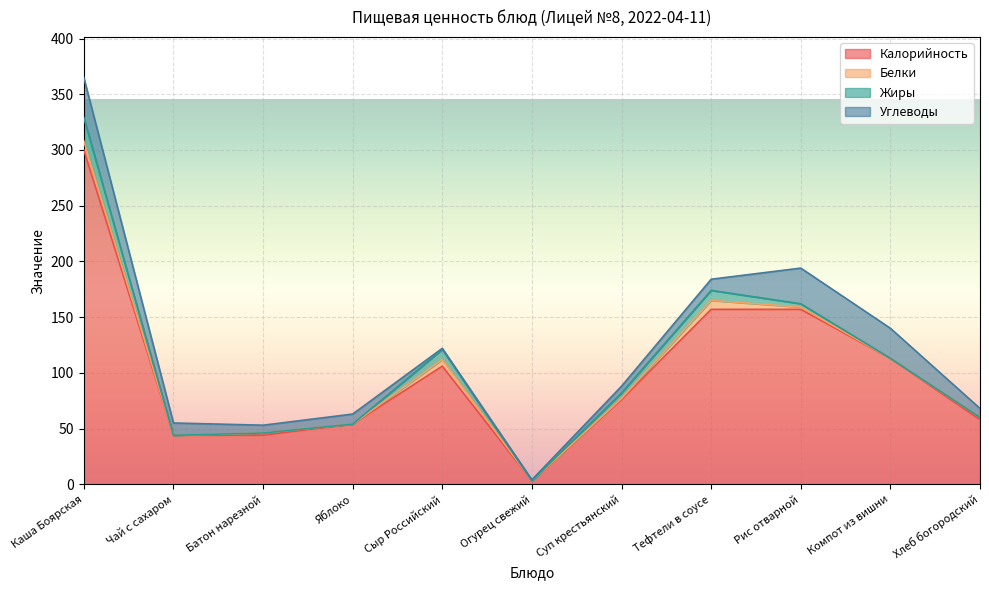

How many lines are shown in the chart?

4